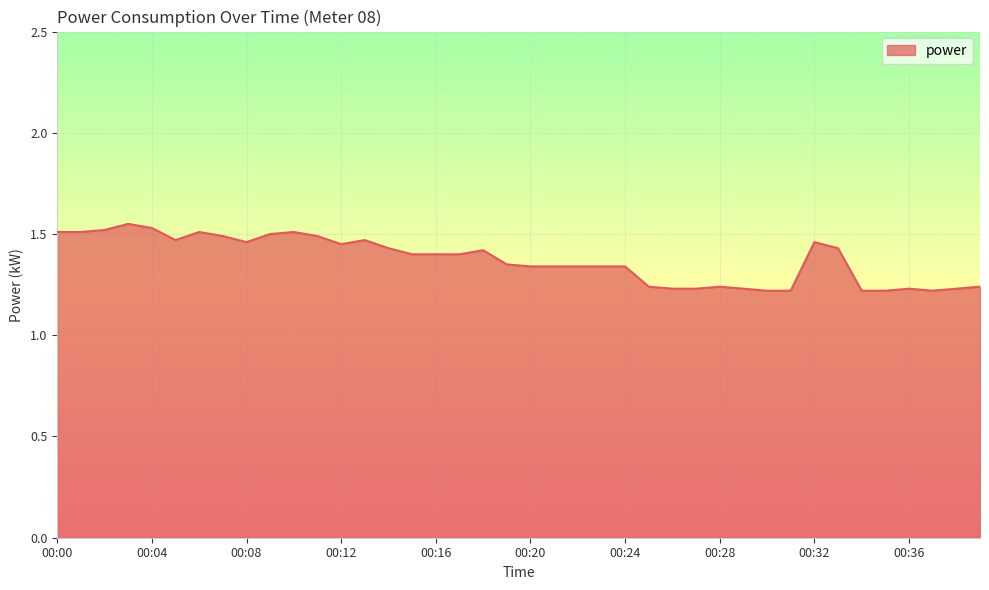

What is the difference between the maximum and minimum values?

0.3